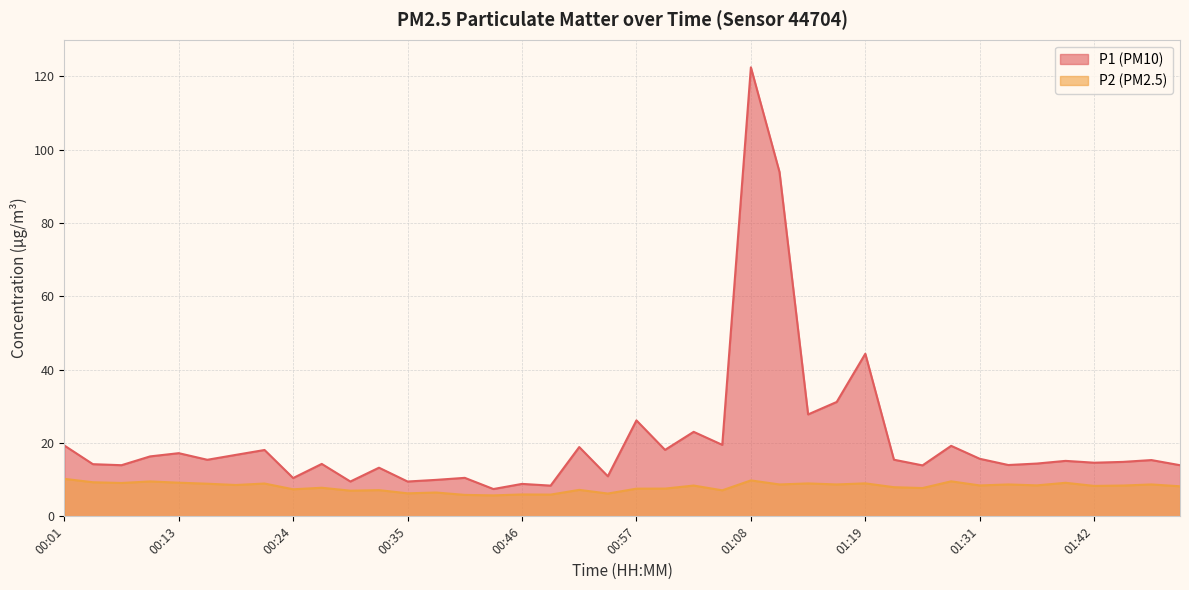

How many values in the P1 series are below 15?

19